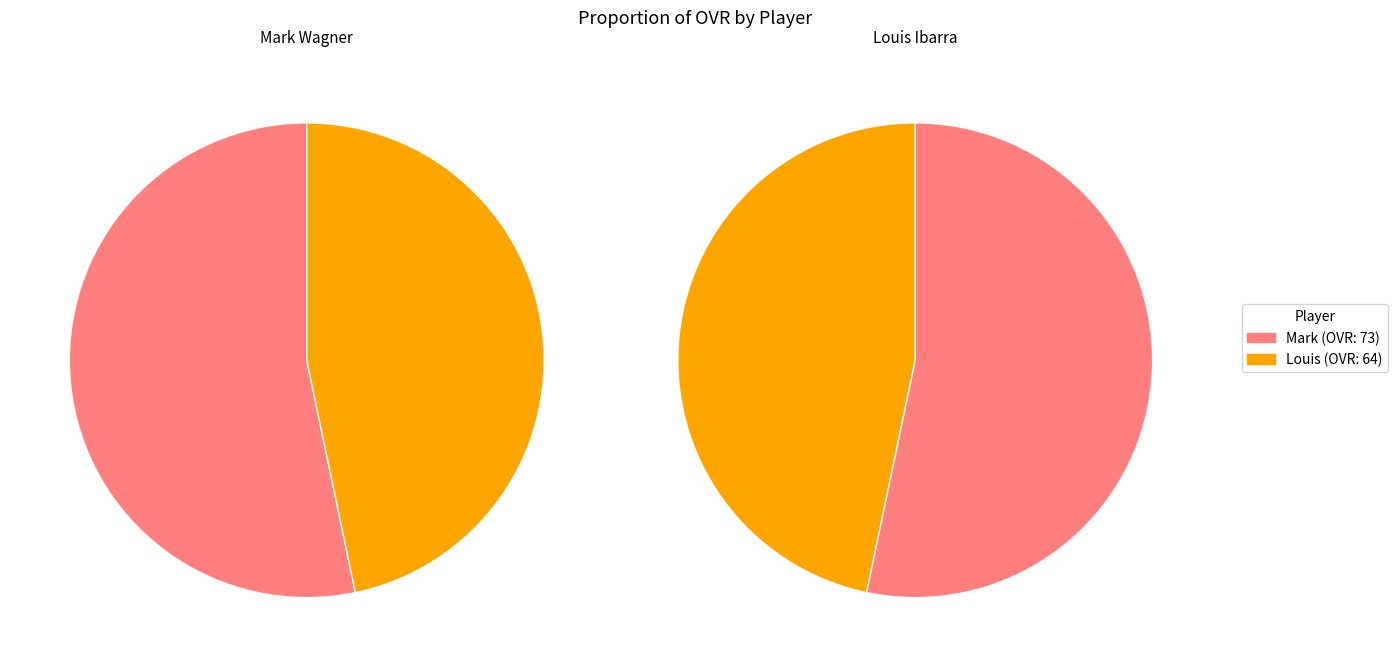

How many segments does this pie chart have?

2